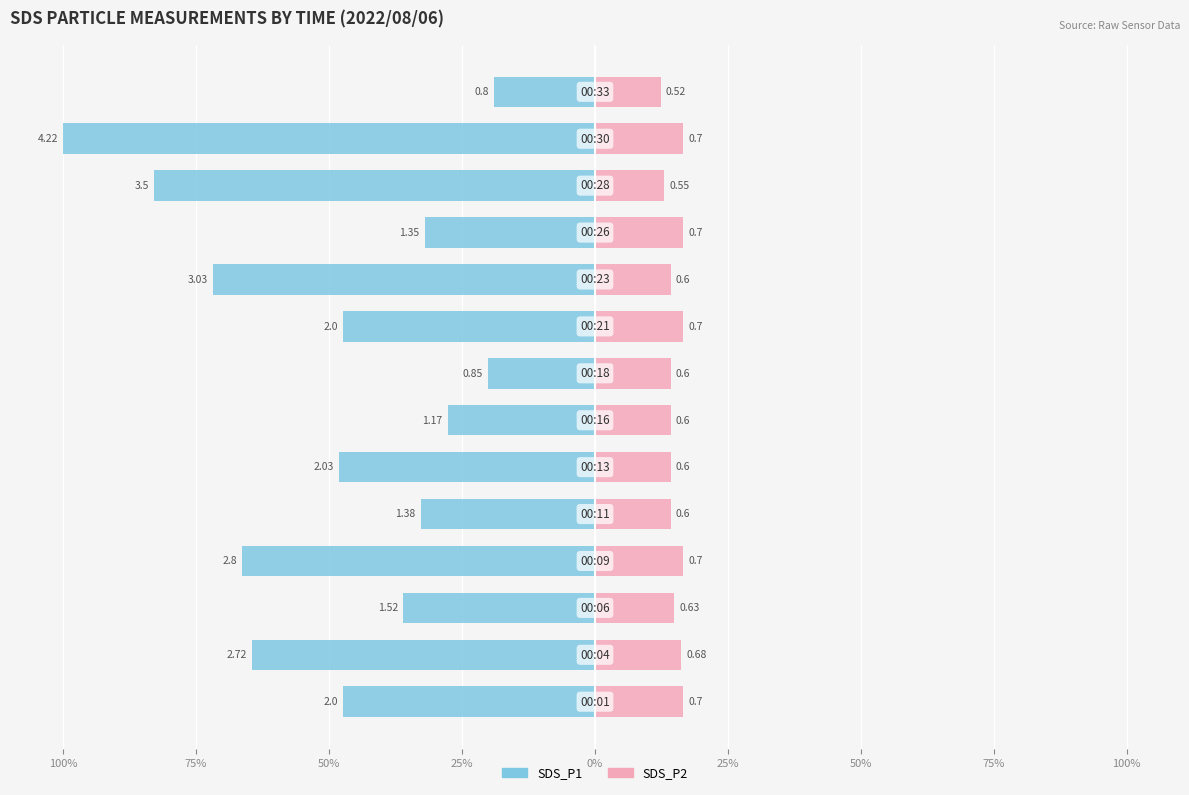

What are all the series names shown in the legend?

SDS_P1, SDS_P2